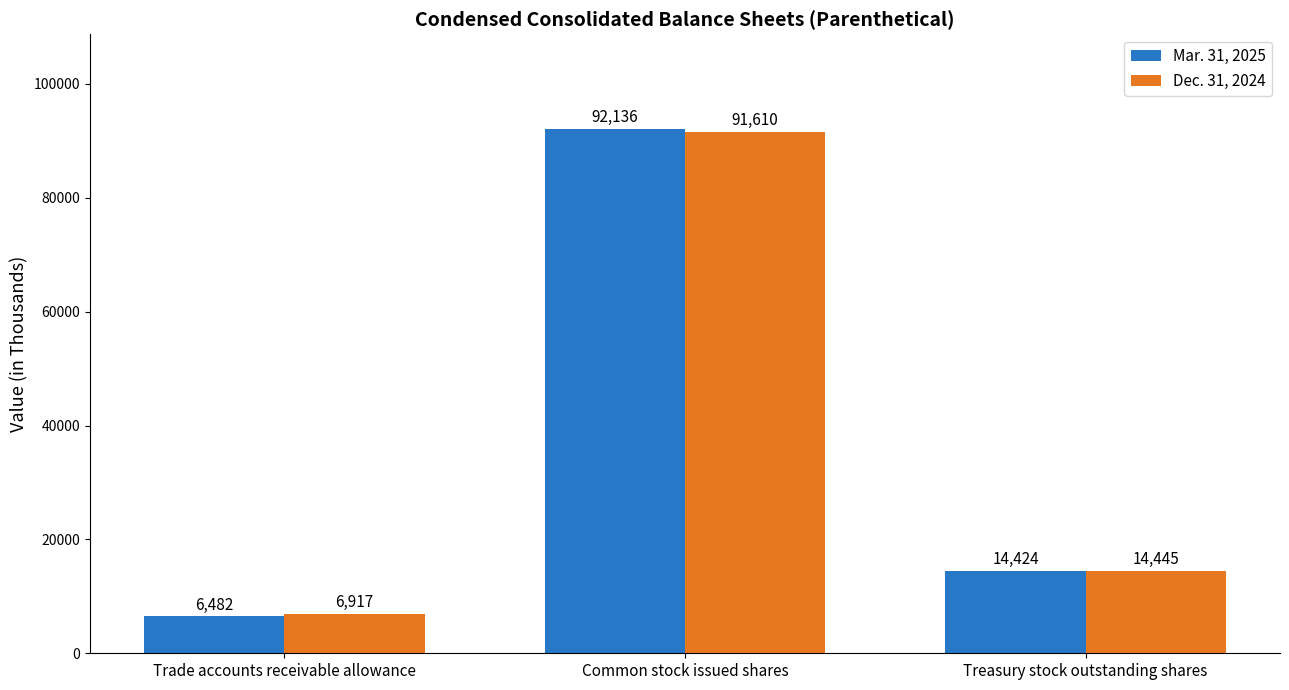

Does the chart contain stacked bars?

No